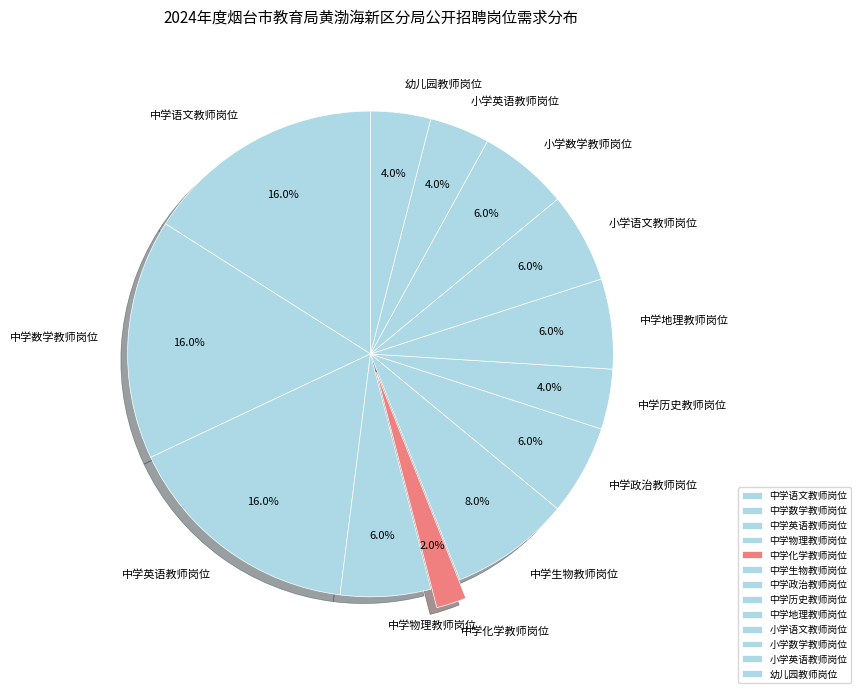

To the nearest percent, what portion does 小学英语教师岗位 represent?

4%